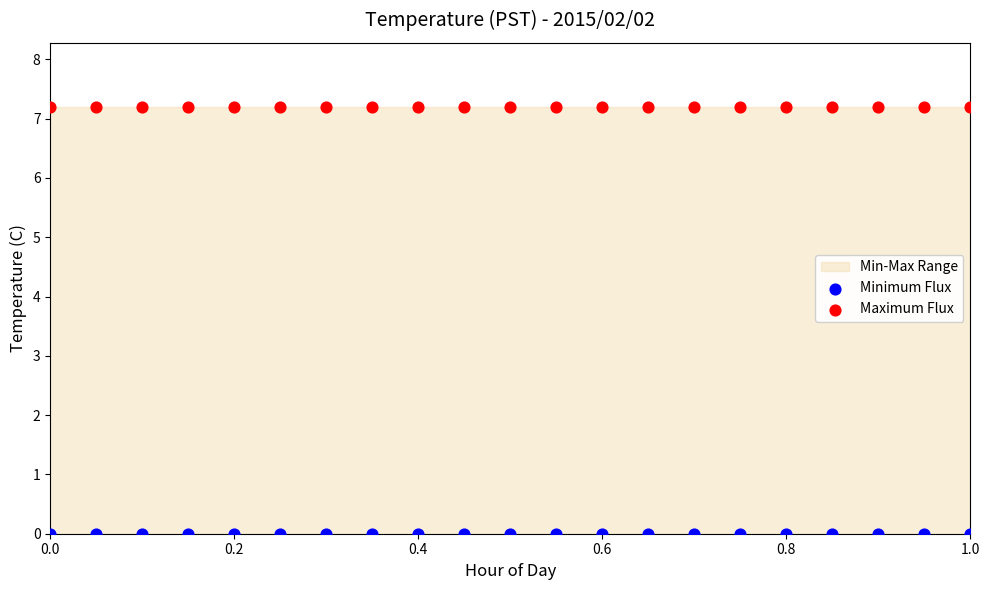

Which series contains the lowest Y value?

Minimum Flux